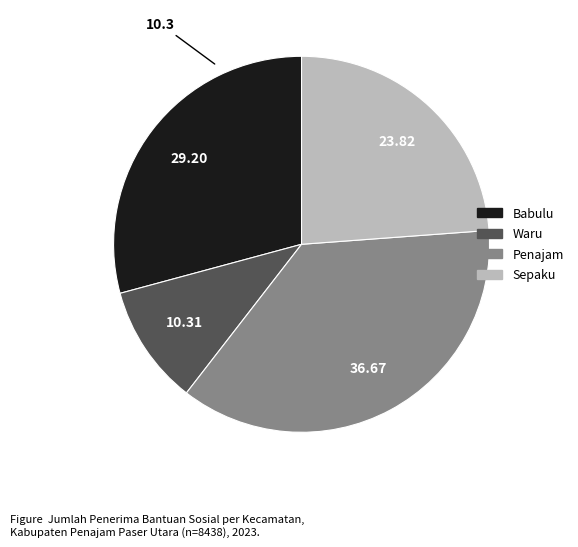

What is the ratio of the value at Babulu to the value at Waru?

2.8